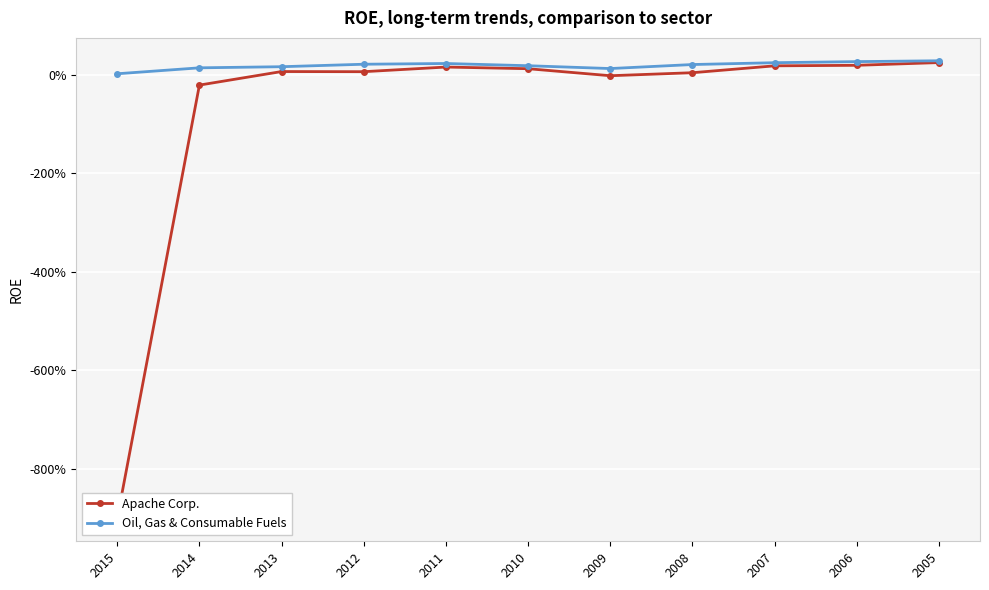

What is the average value of the Apache Corp. series?

-0.7